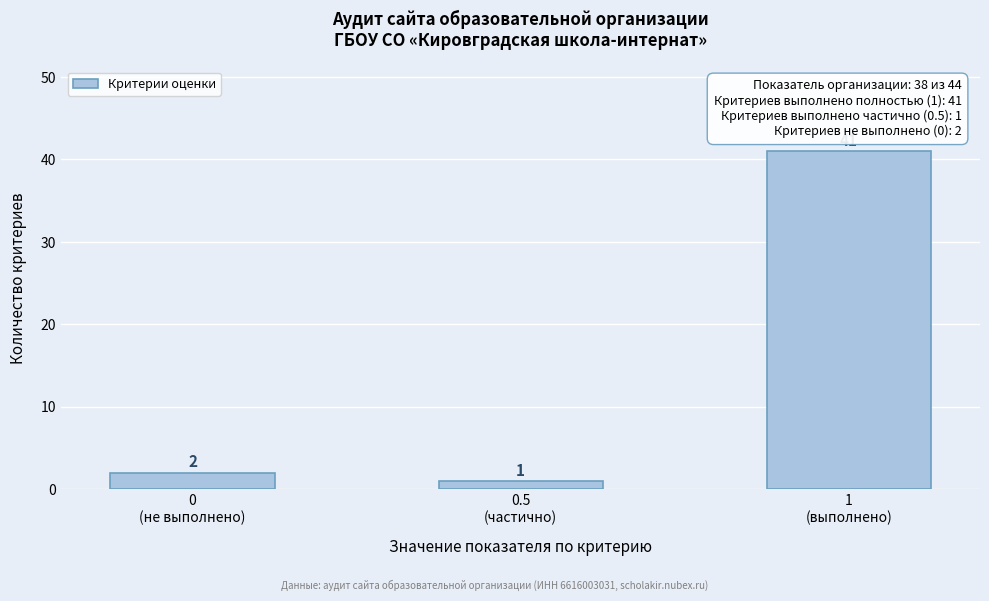

What is the average value?

15